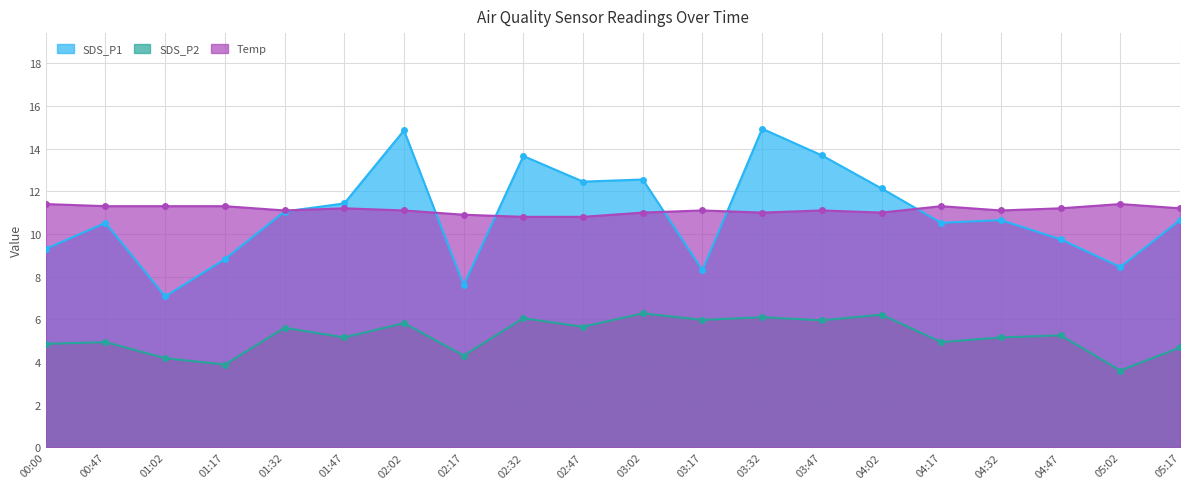

Which series has the largest range (max minus min)?

SDS_P1